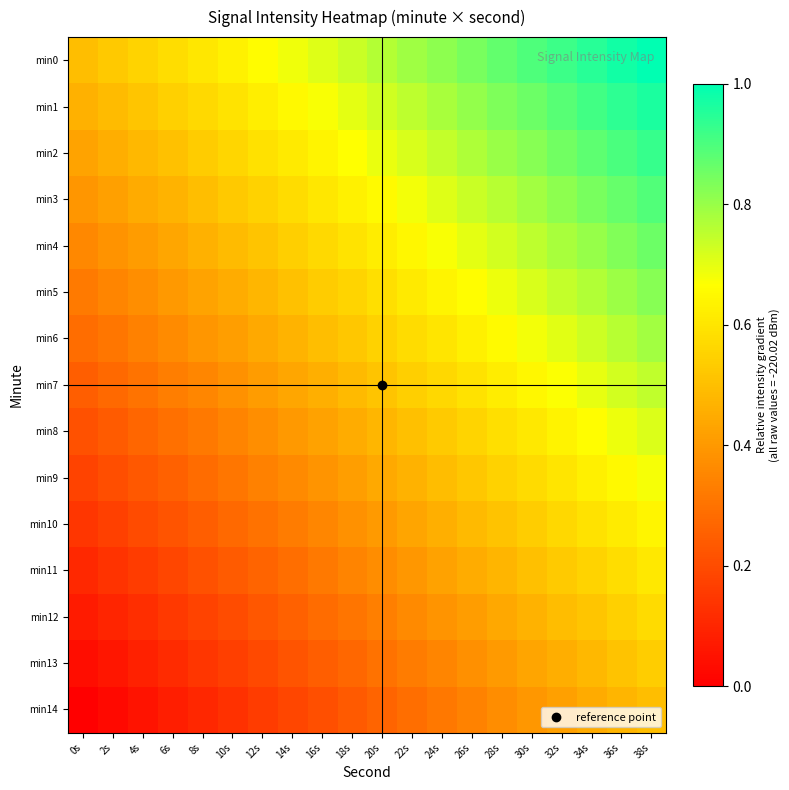

Between 26s and 12s, which is larger?

26s